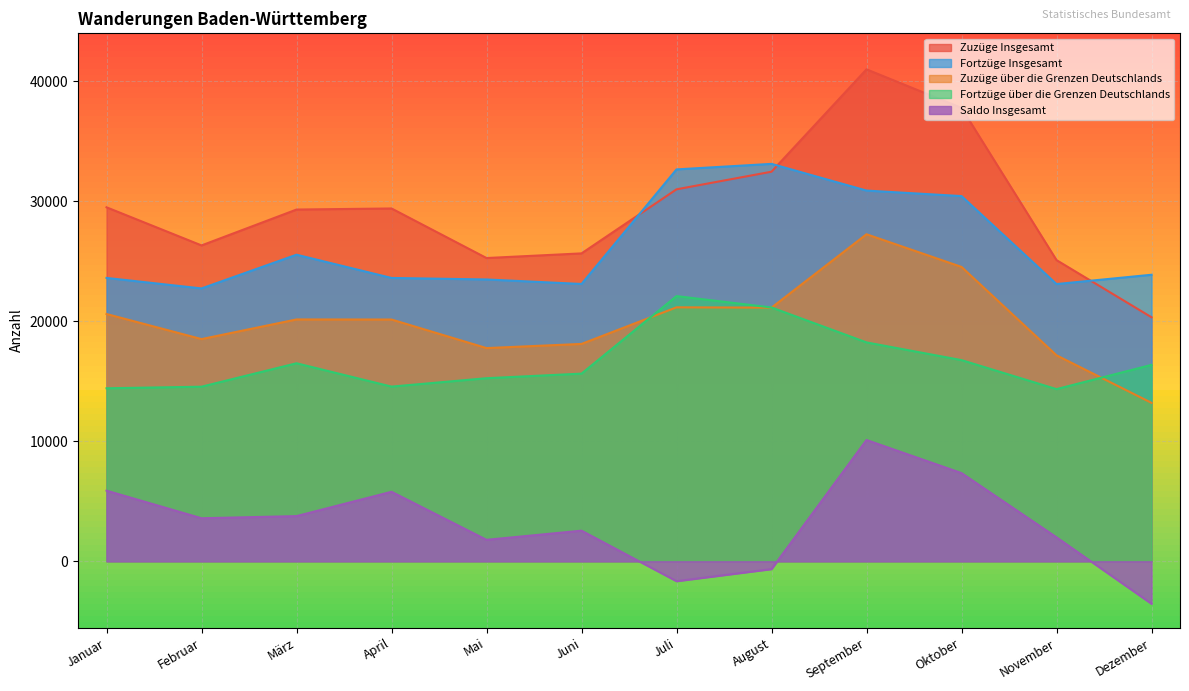

What value does the Fortzüge Insgesamt series have at Dezember?

23880